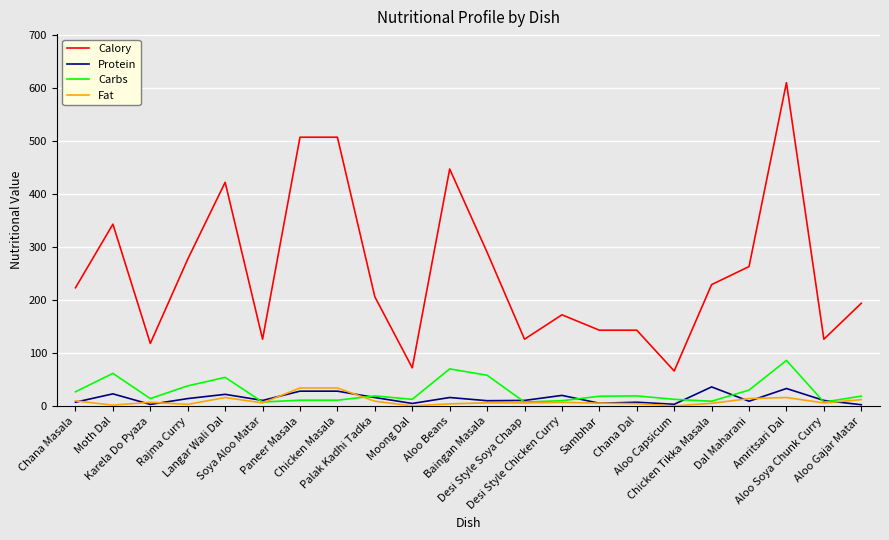

True or false: Calory and Protein cross at least once.

False